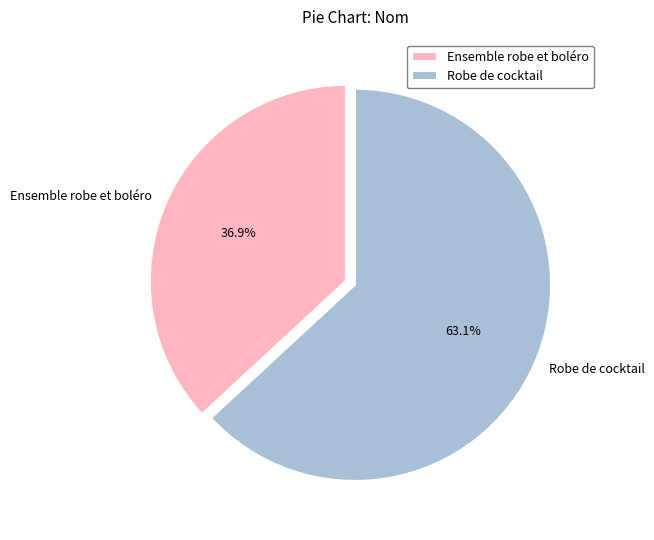

True or false: Ensemble robe et boléro accounts for 31% of the total.

False